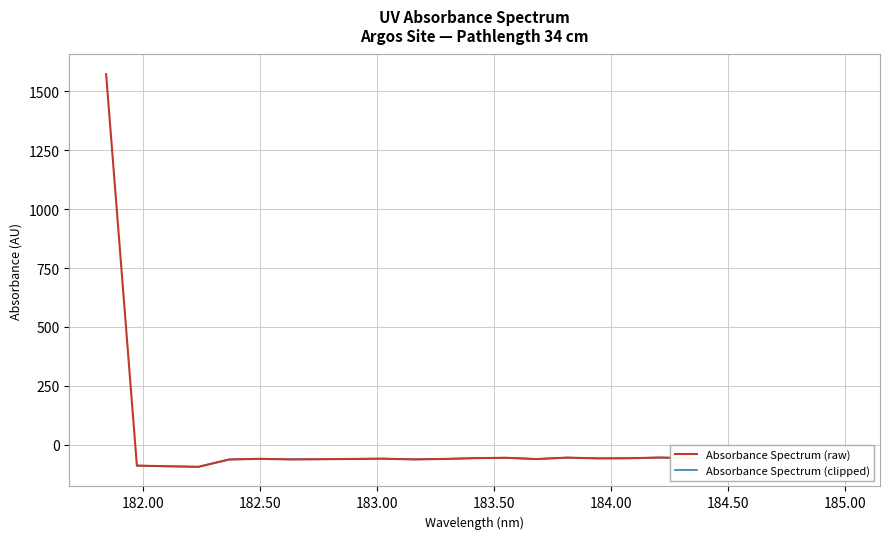

What is the approximate value at 183.811206745?

-54.2